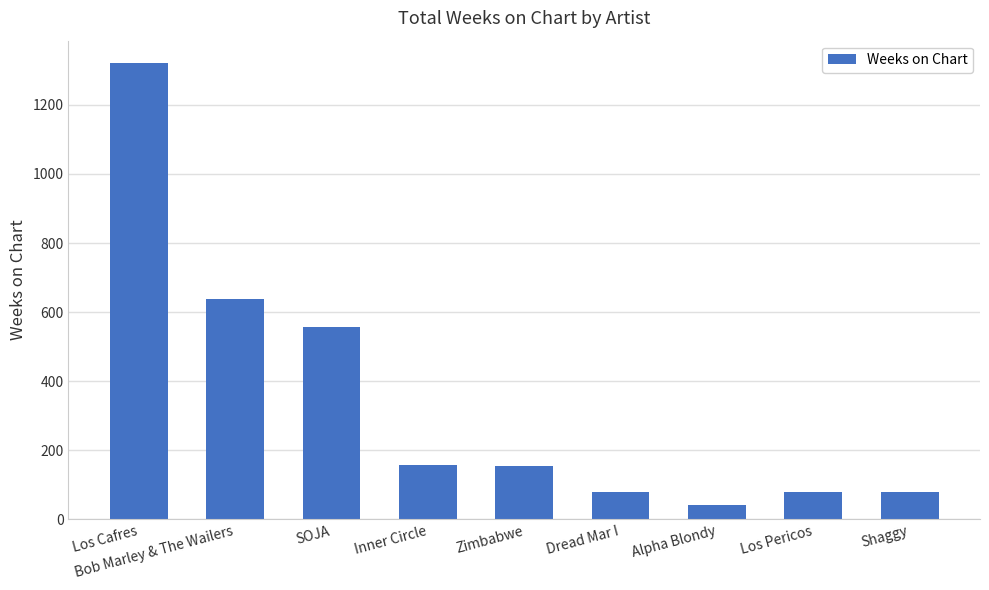

Which label corresponds to the smallest value in the chart?

Alpha Blondy